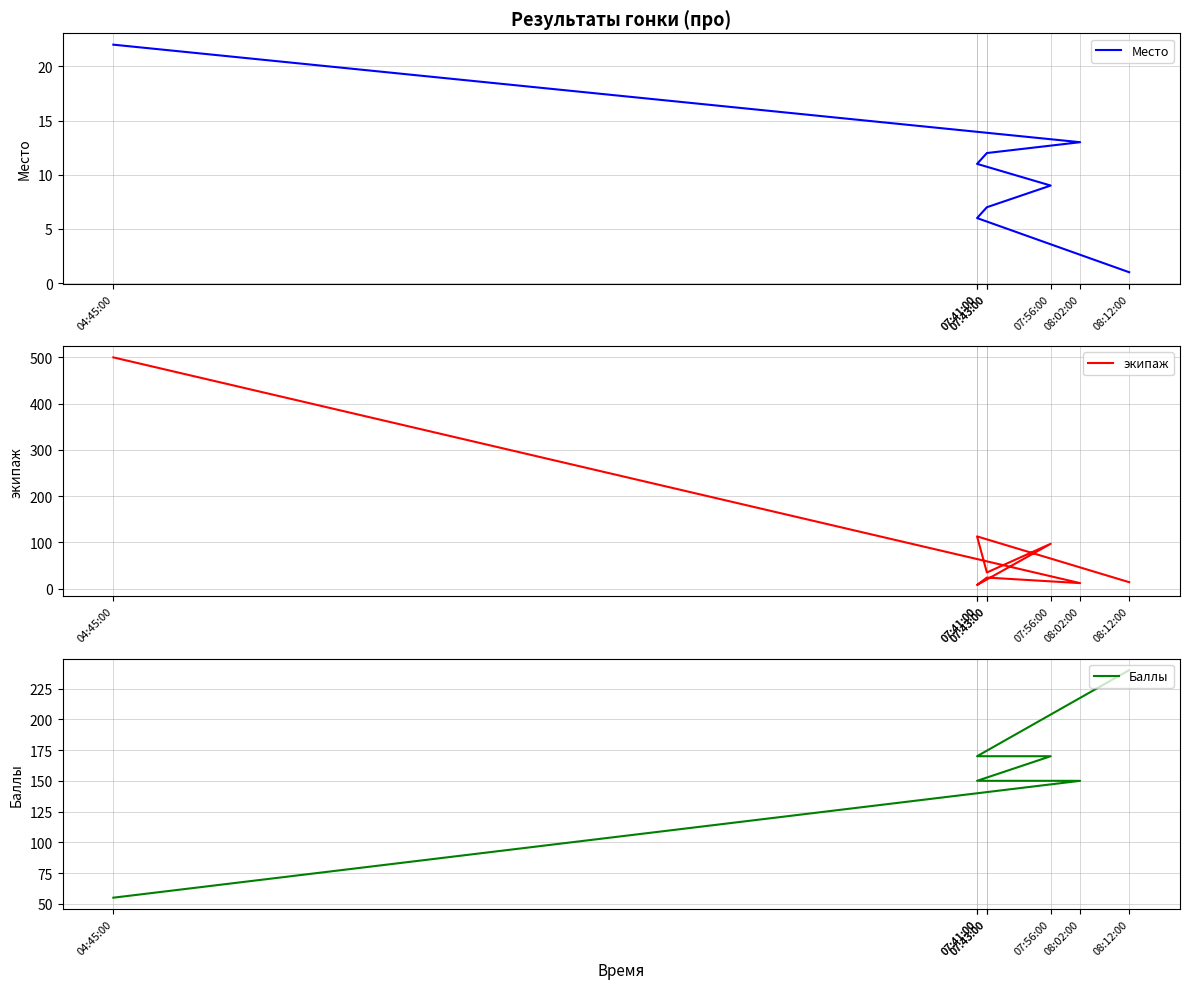

At 07:41:00, list the series in order from largest to smallest.

Баллы, экипаж, Место